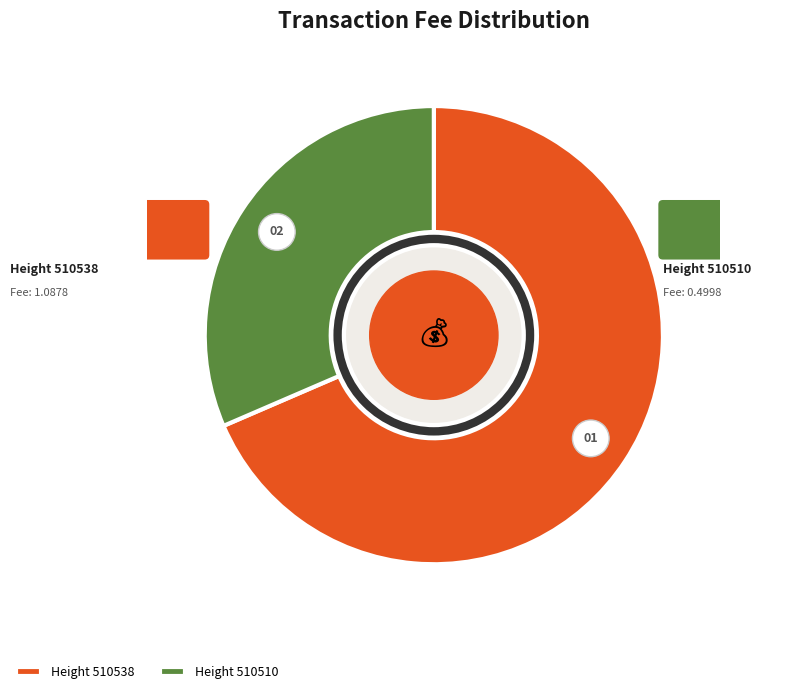

To the nearest percent, what portion does 510538 represent?

69%